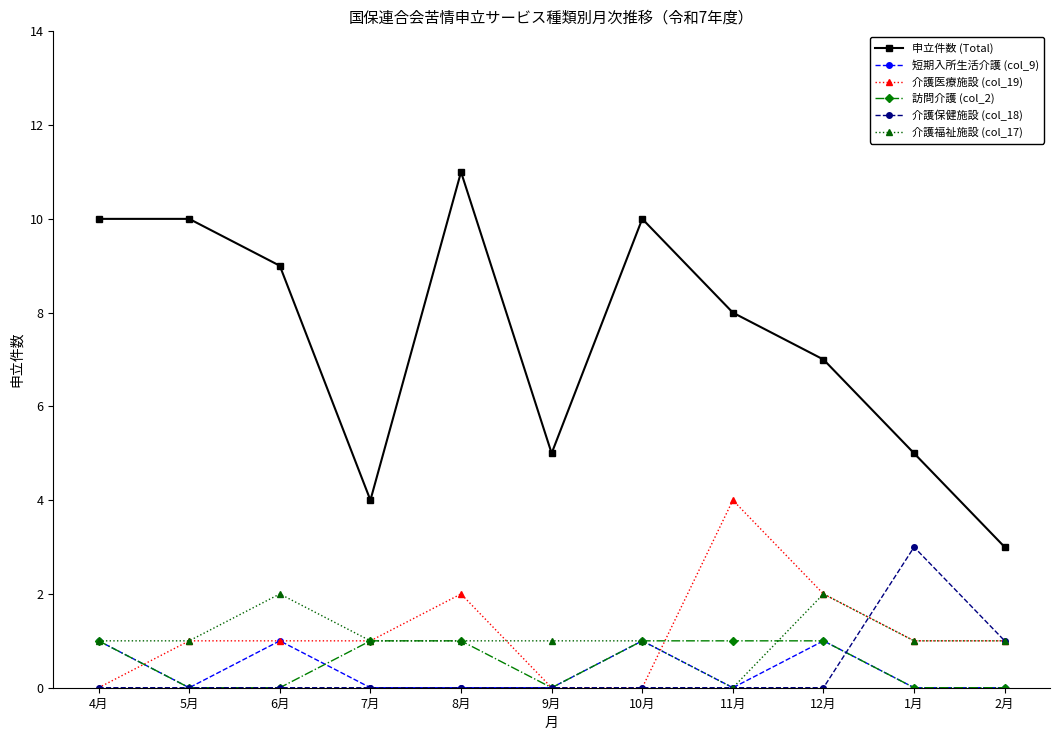

Which series changed the most between 8月 and 9月?

申立件数 (Total)